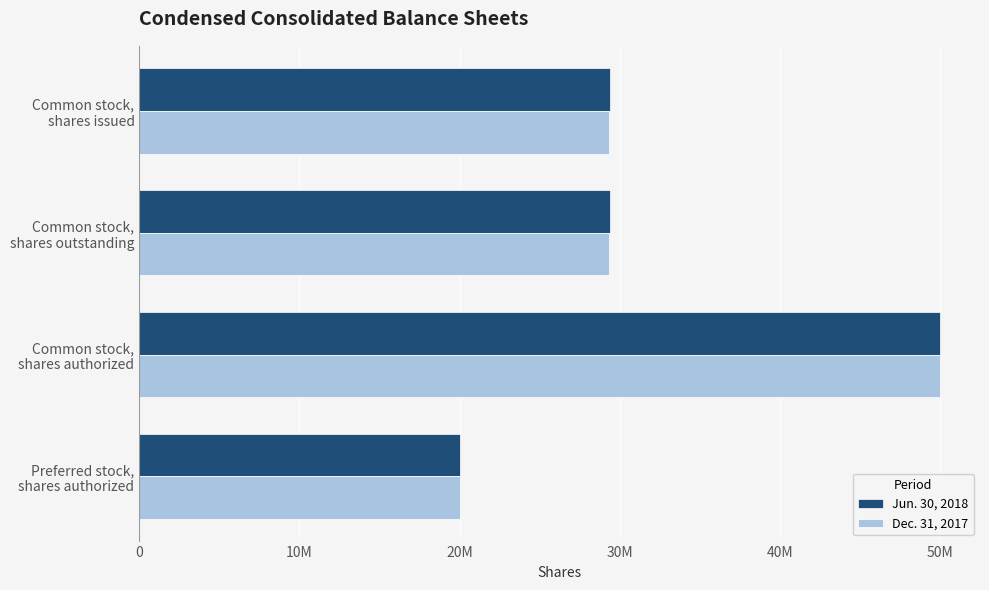

List the series in order of their peak value, lowest first.

Jun. 30, 2018, Dec. 31, 2017